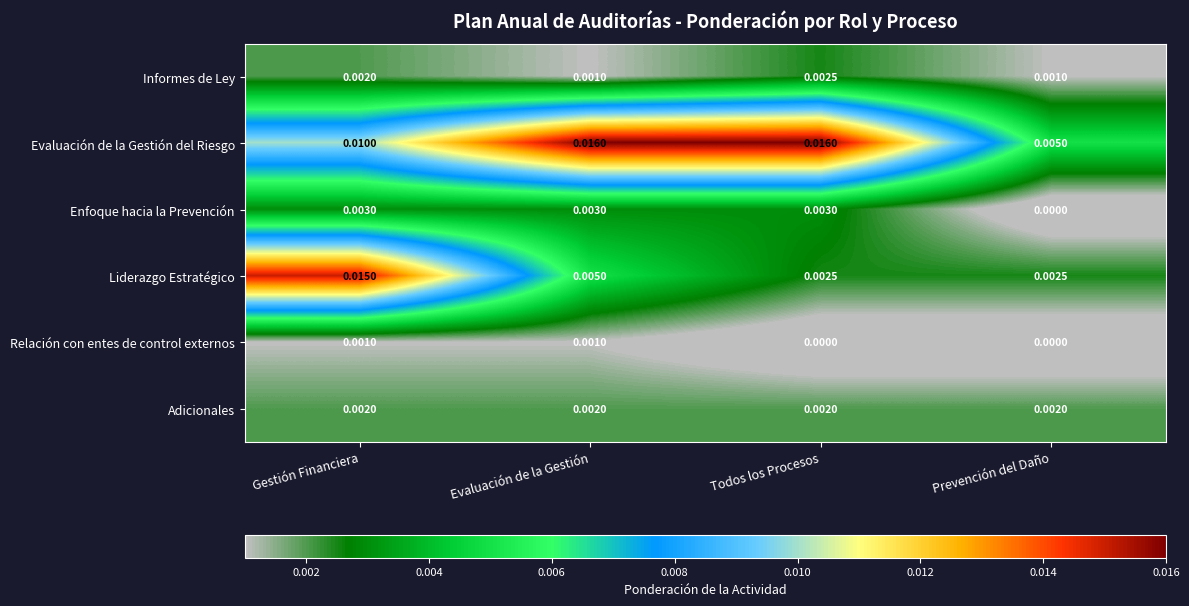

Which series has the largest total across all categories?

Evaluación de la Gestión del Riesgo